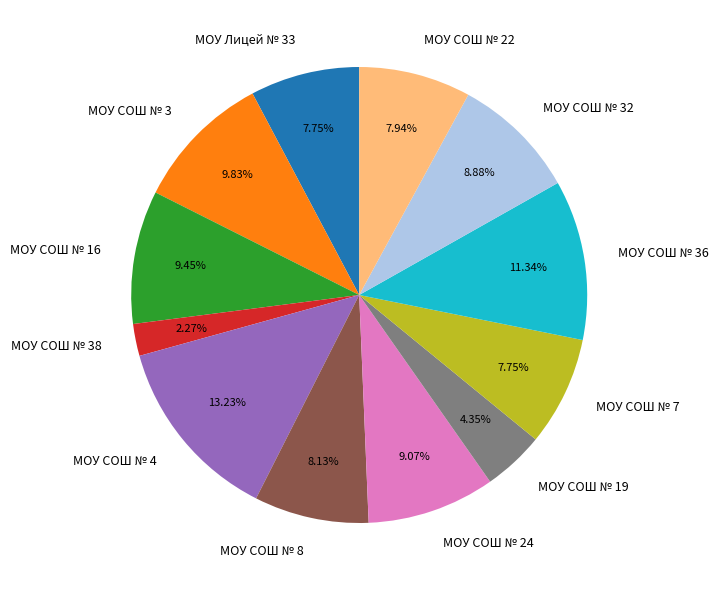

The МОУ СОШ № 22 slice represents 8% of the pie. True or false?

True